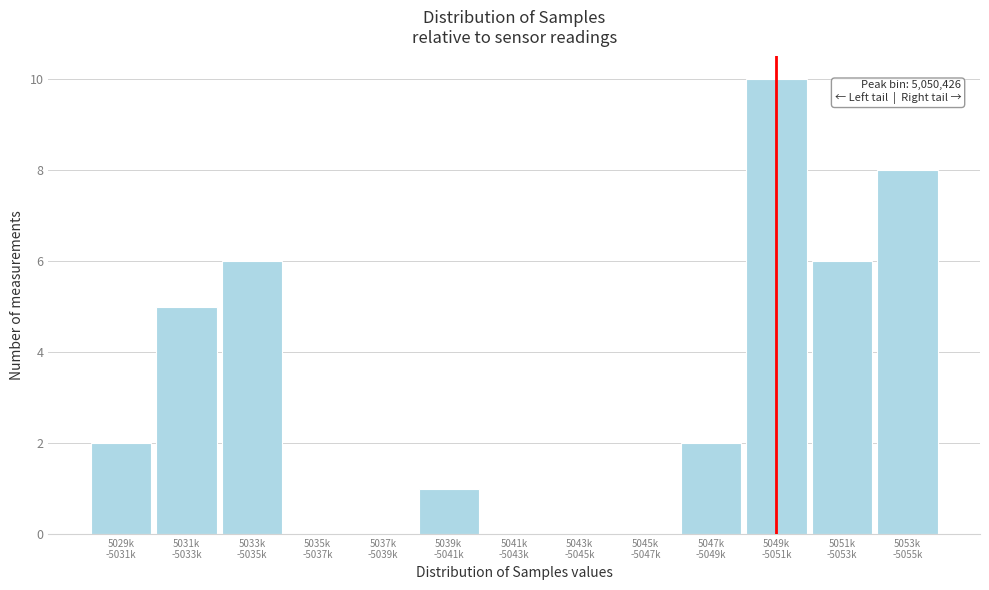

What is the greatest value displayed?

10